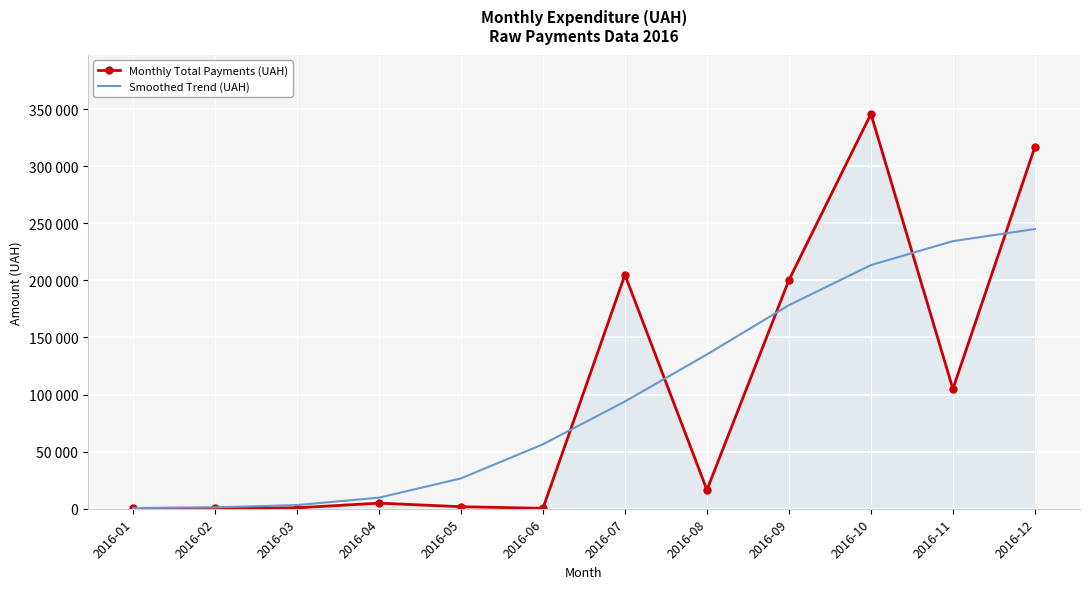

What are all the series names shown in the legend?

Monthly Total Payments (UAH), Smoothed Trend (UAH)